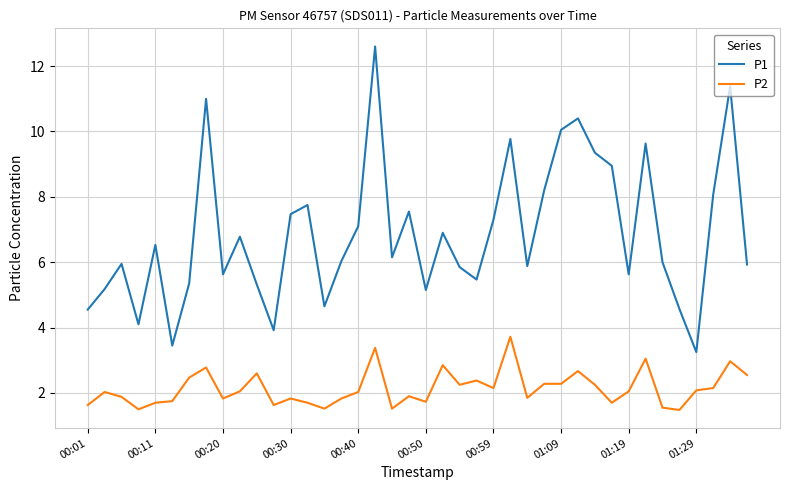

Which series has the largest total across all categories?

P1